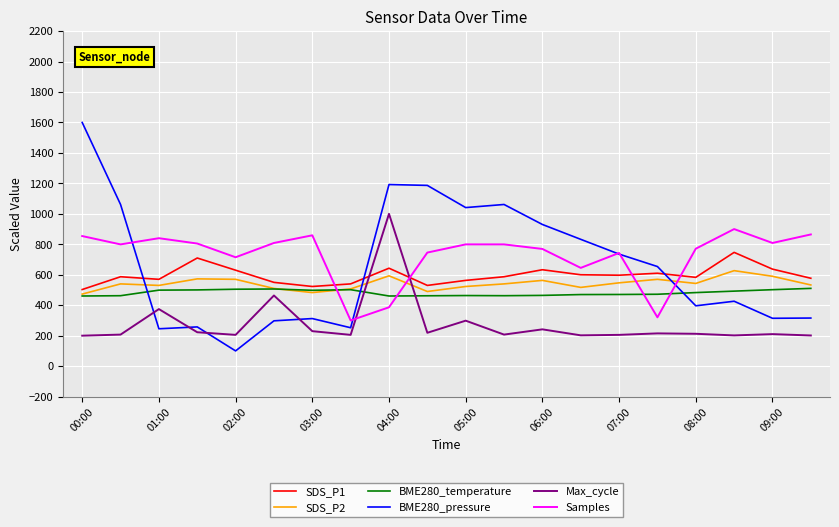

How many times do SDS_P2 and Samples cross each other?

4